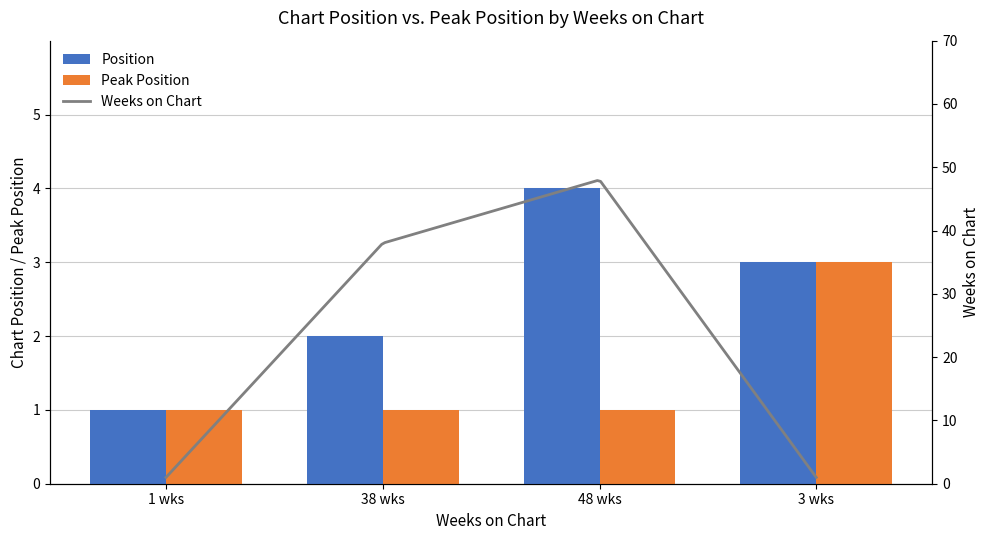

What is the approximate value of Position at 48 wks?

4